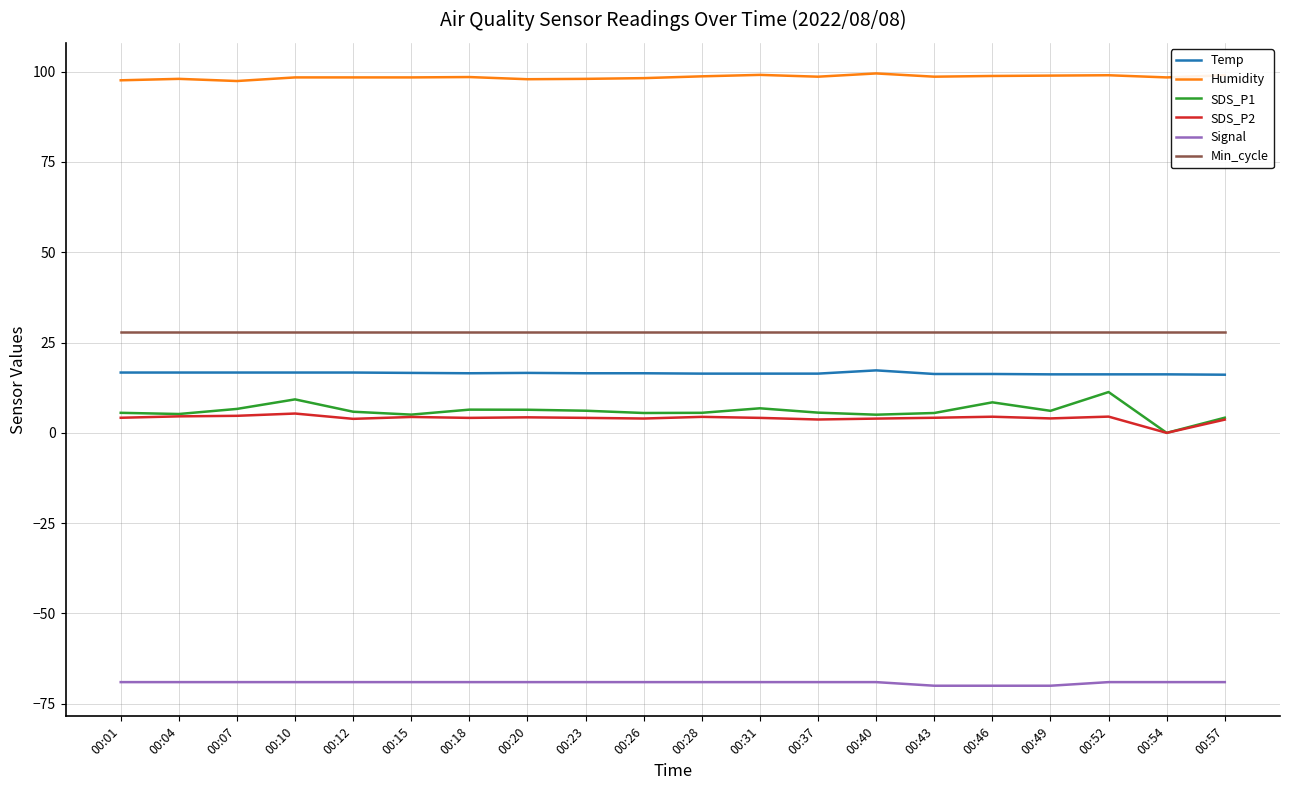

How many positive values does the SDS_P1 series have?

19